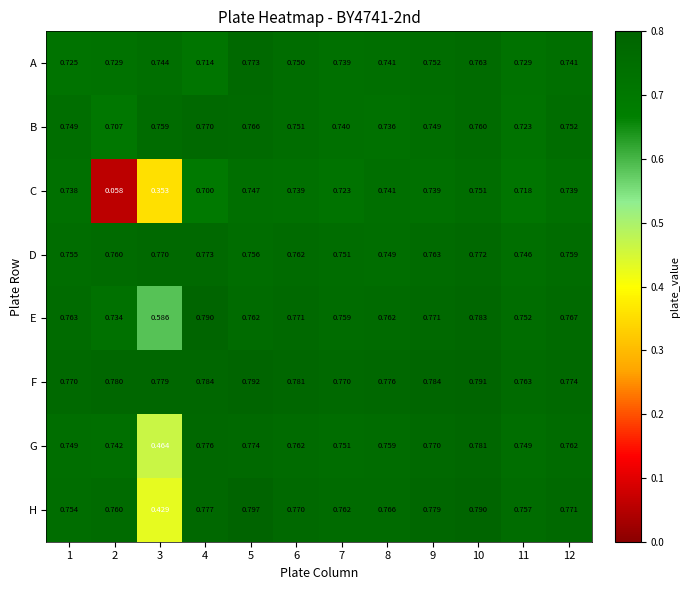

At 12, list the series in order from largest to smallest.

F, H, E, G, D, B, A, C